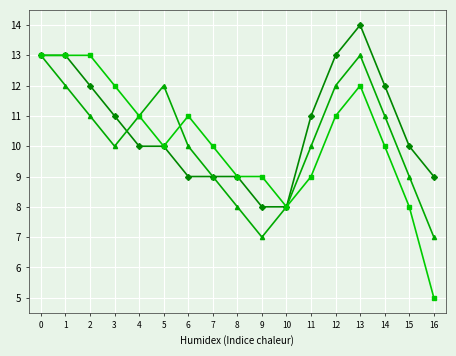

True or false: Performance has a value of 13 at 1.

True